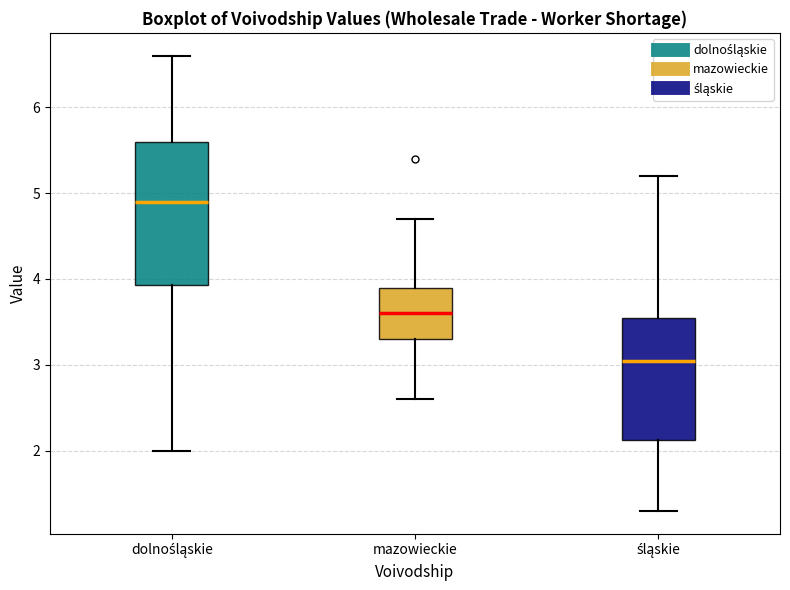

Which box's median line is the lowest?

śląskie